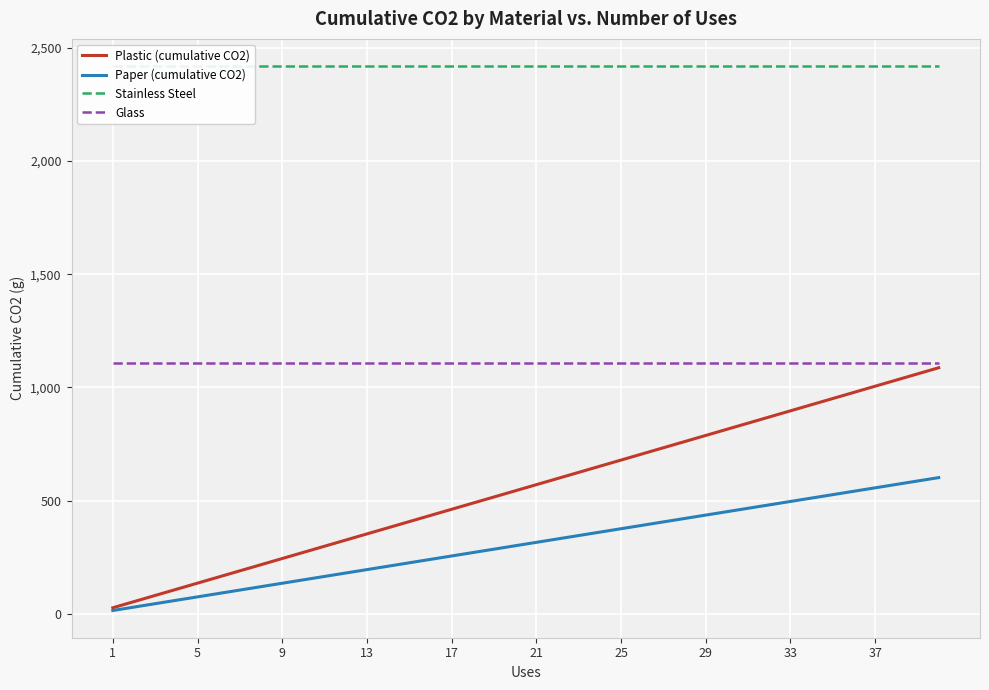

Which series has the largest total across all categories?

Stainless Steel